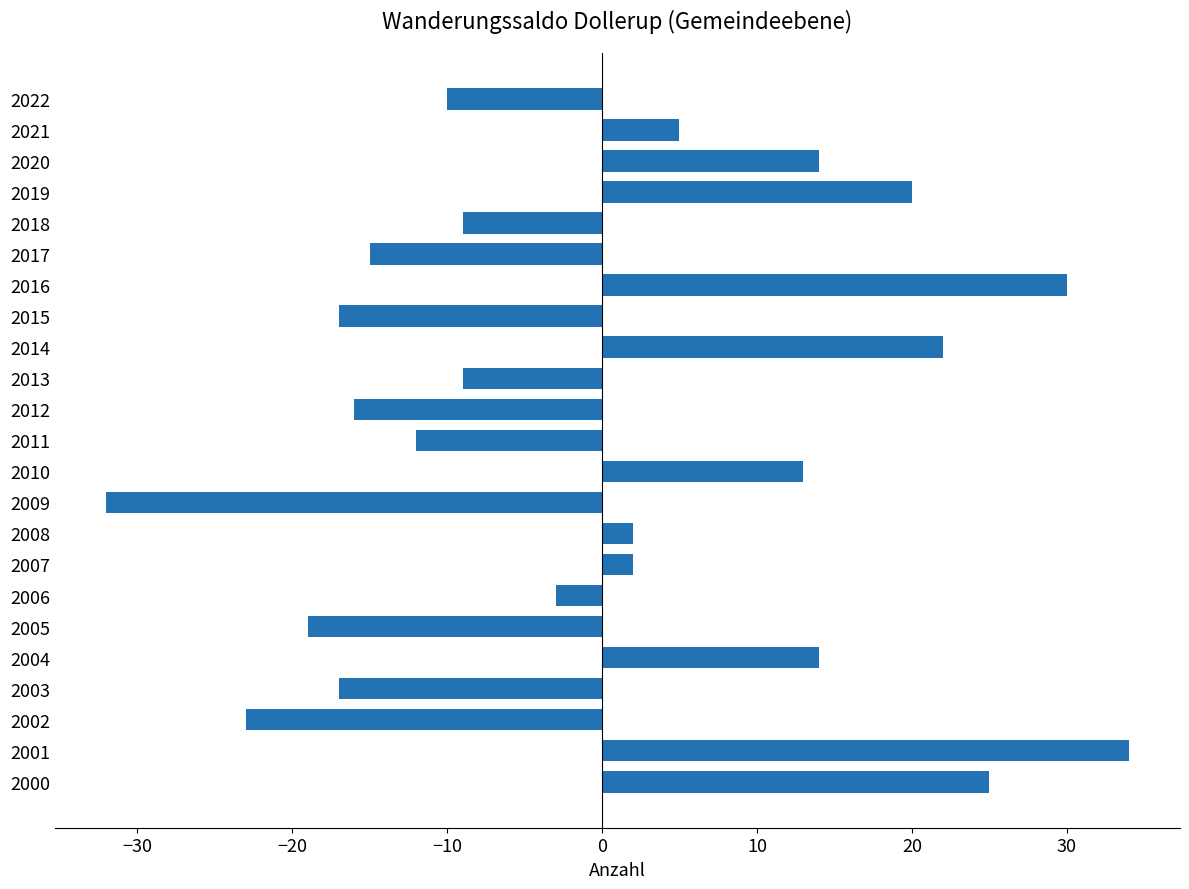

What is the difference between the maximum and minimum values?

66